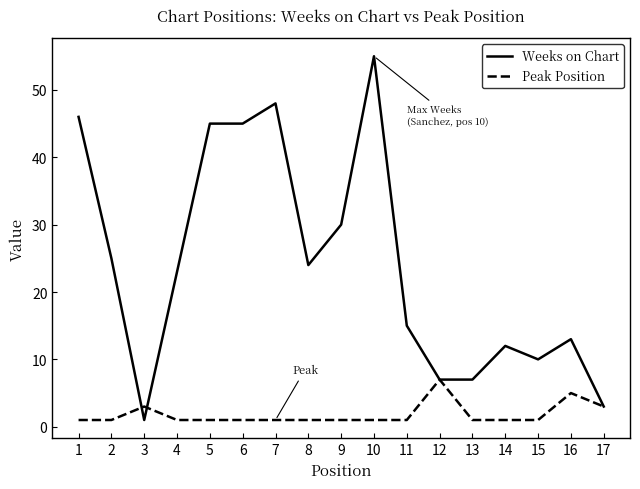

The value of Weeks on Chart at 5 is 45. True or false?

True